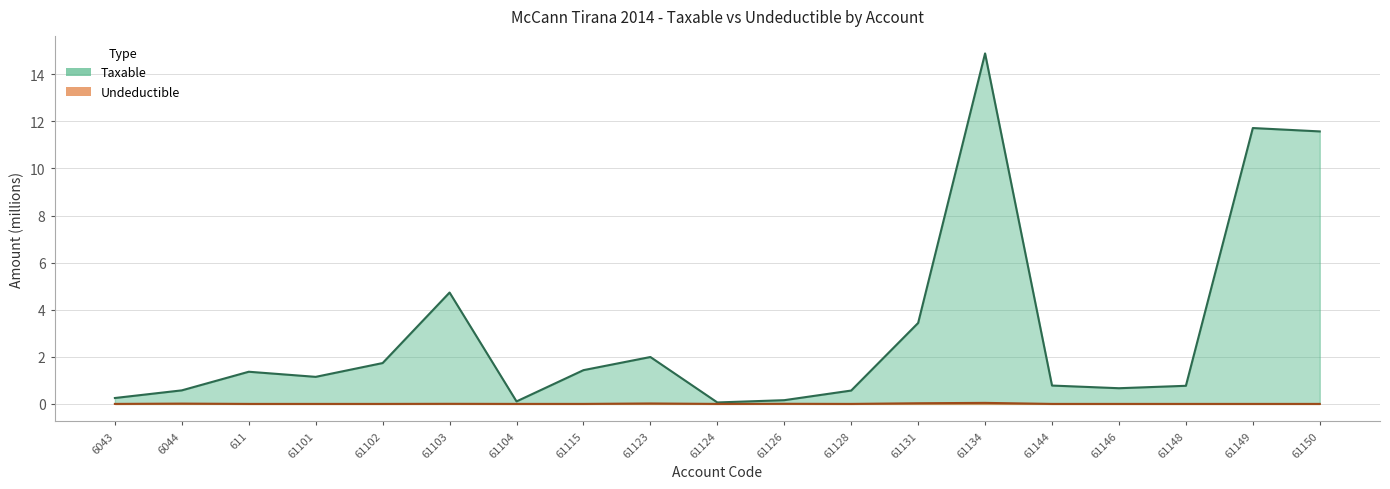

Is it true that Taxable equals 2.0 at 61101?

False